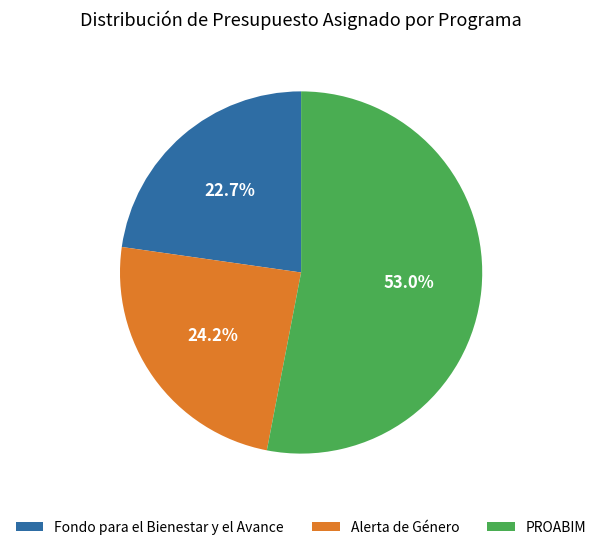

Which category has the biggest portion of the pie?

PROABIM